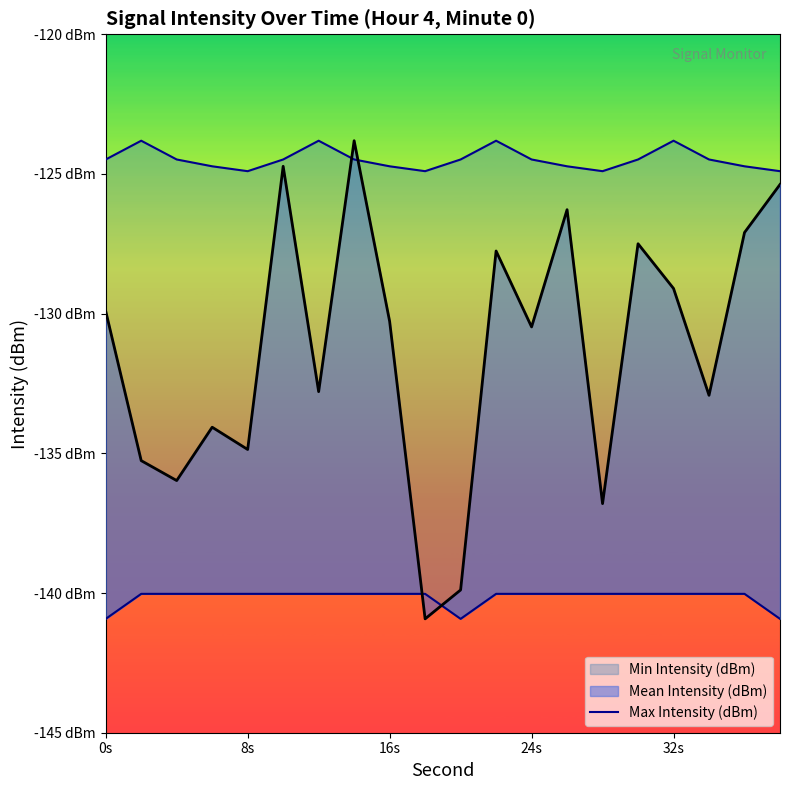

What is the difference between the second highest and second lowest values?

1.1